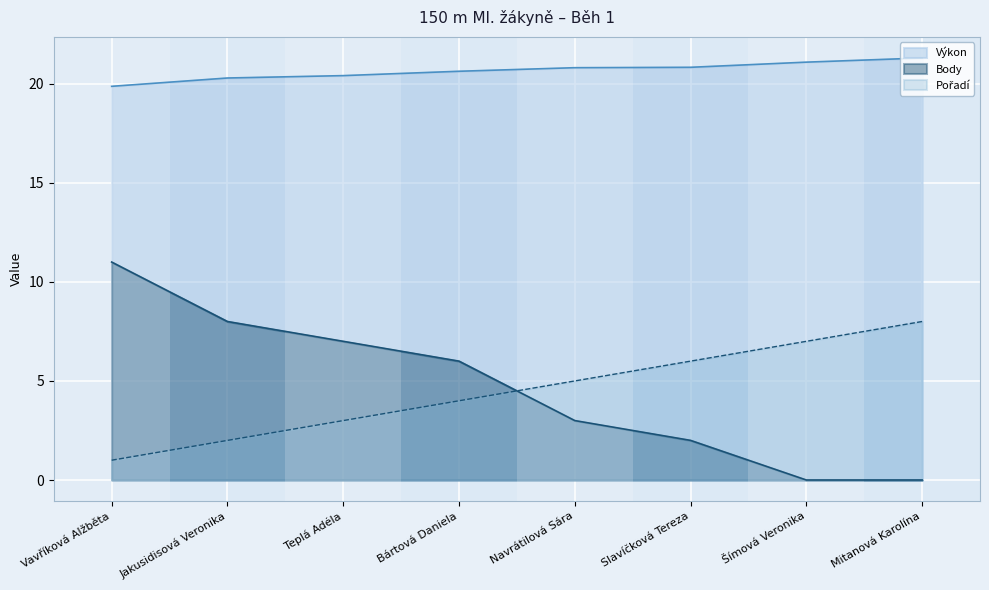

At how many categories does at least one series exceed 8?

8